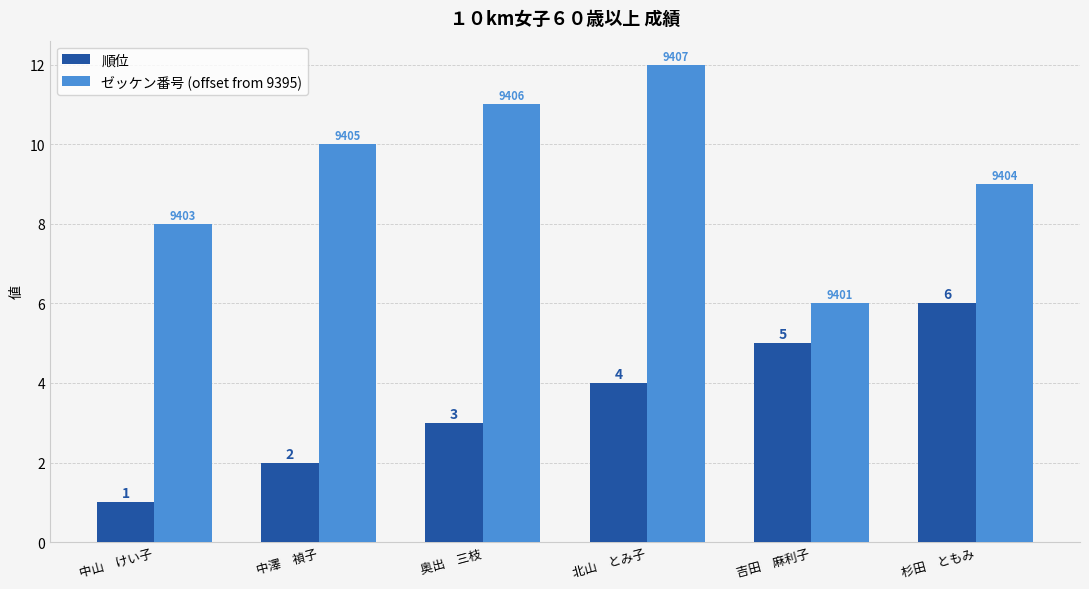

True or false: ゼッケン番号 (offset from 9395) has a value of 12 at 北山　とみ子.

True